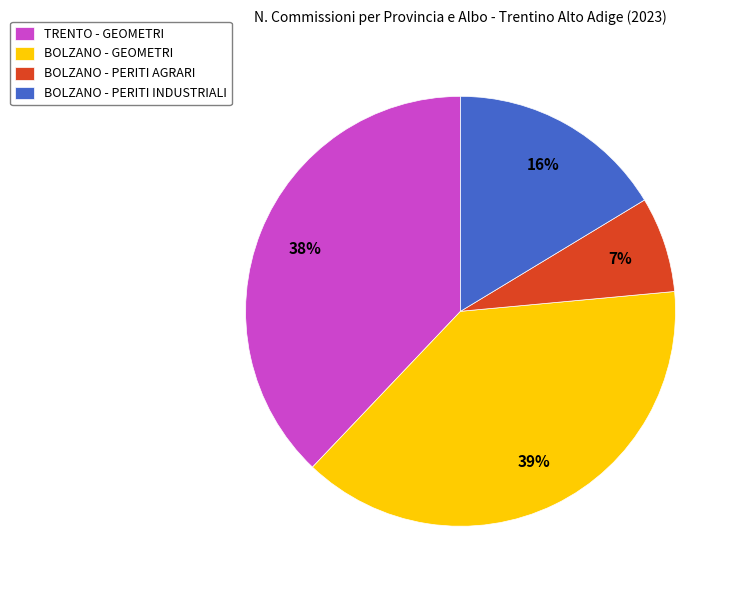

Rank the categories by value from highest to lowest.

BOLZANO - GEOMETRI, TRENTO - GEOMETRI, BOLZANO - PERITI INDUSTRIALI, BOLZANO - PERITI AGRARI